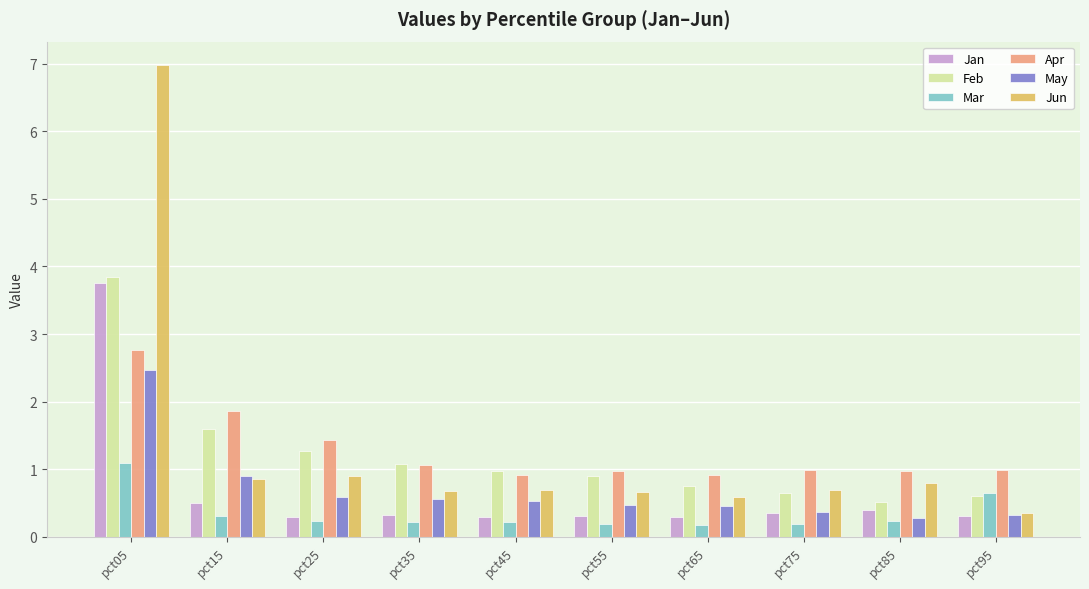

What value does the Feb series have at pct65?

0.8